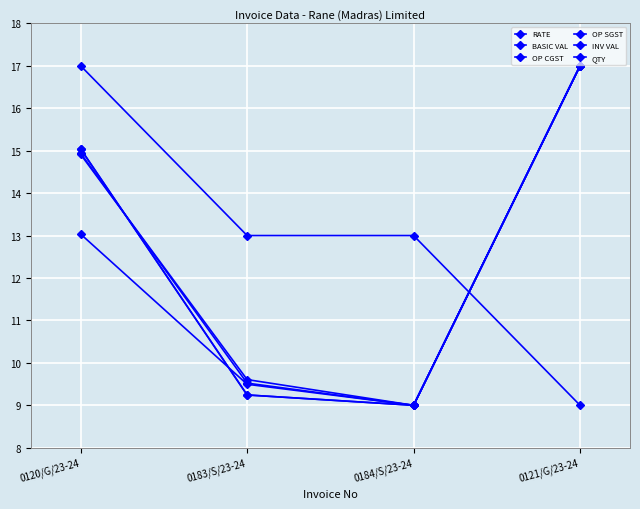

The INV VAL series shows 9.0 at 0184/S/23-24. True or false?

True